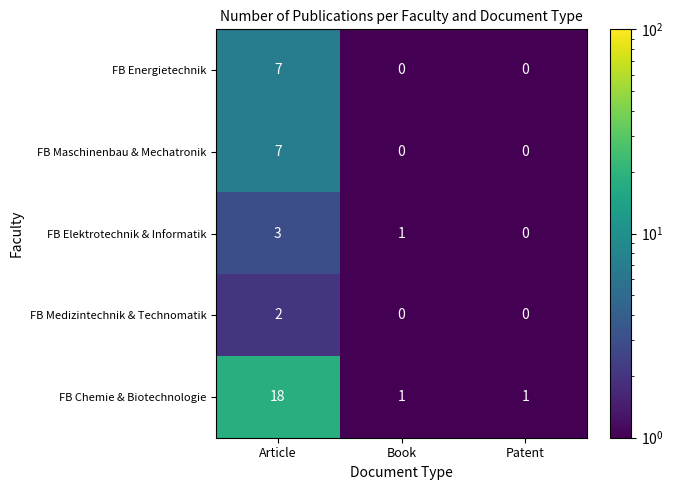

At how many categories does at least one series exceed 0?

3